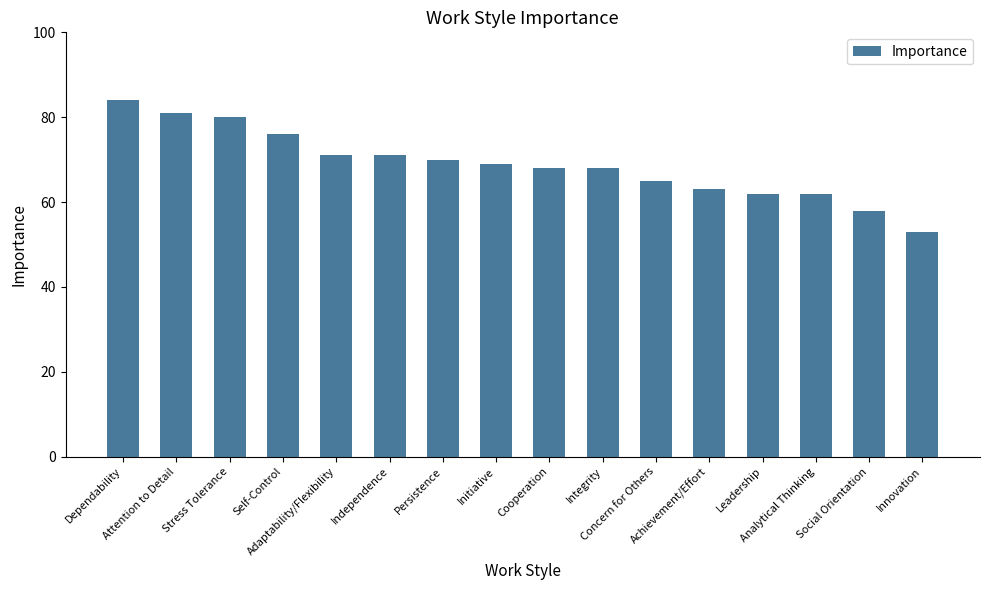

What is the value of the 13th bar from the left?

62